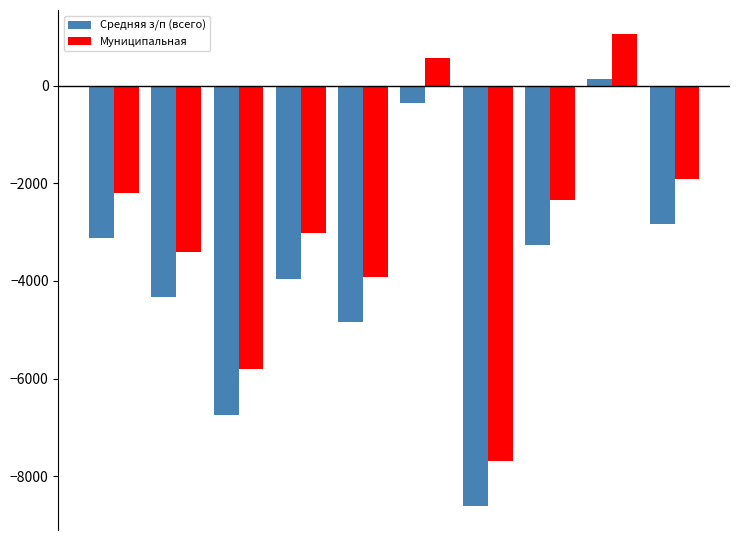

How many categories are shown in the chart?

10